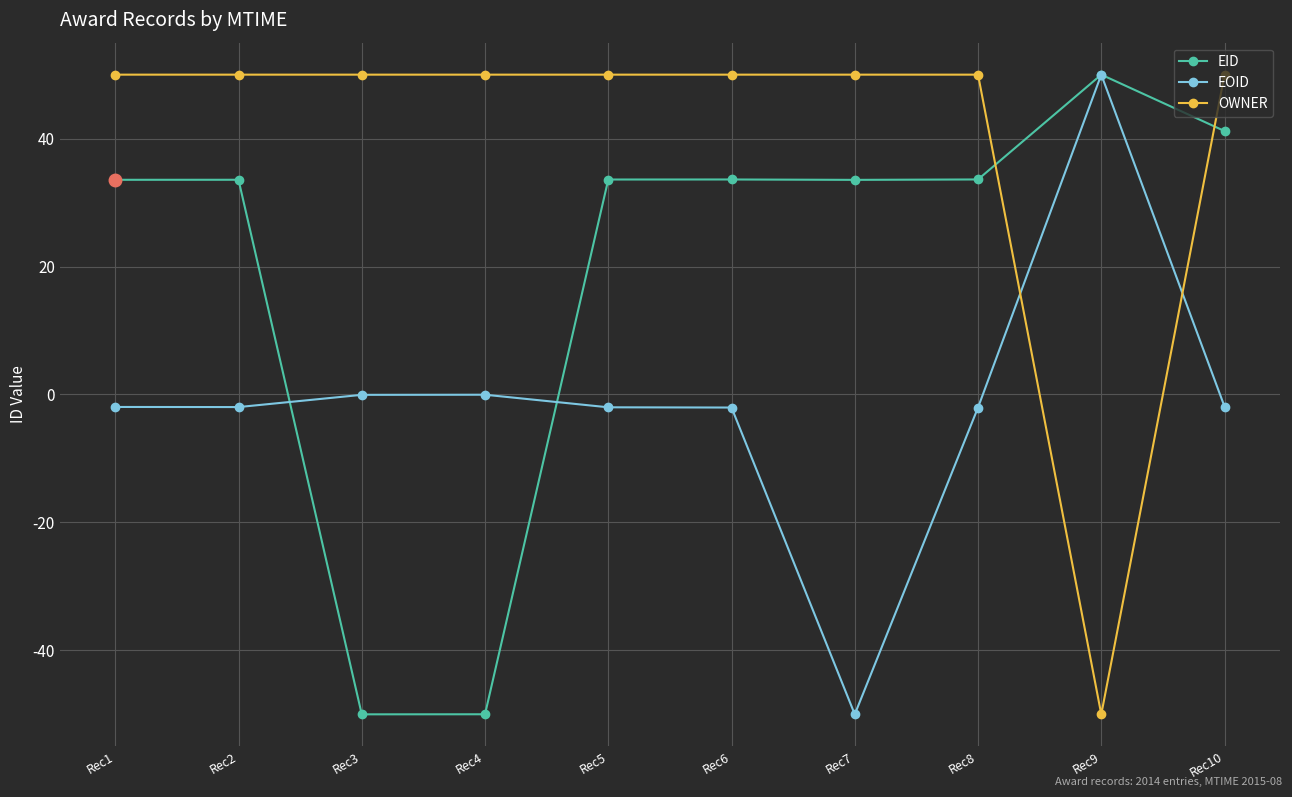

Does the chart display data point markers on the line(s)?

Yes